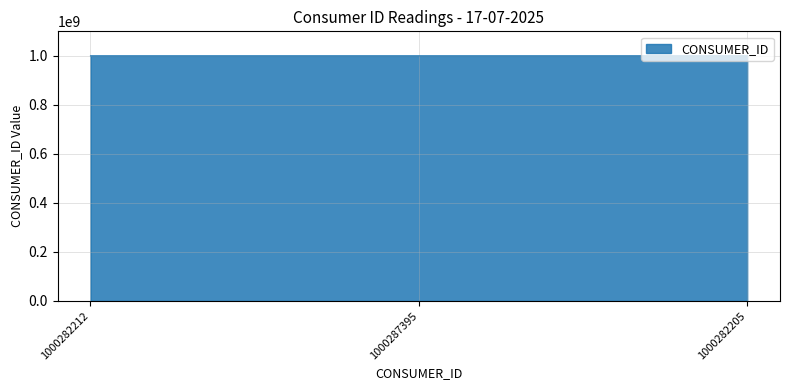

The chart shows a value of 1347344560 at 1000282205. True or false?

False